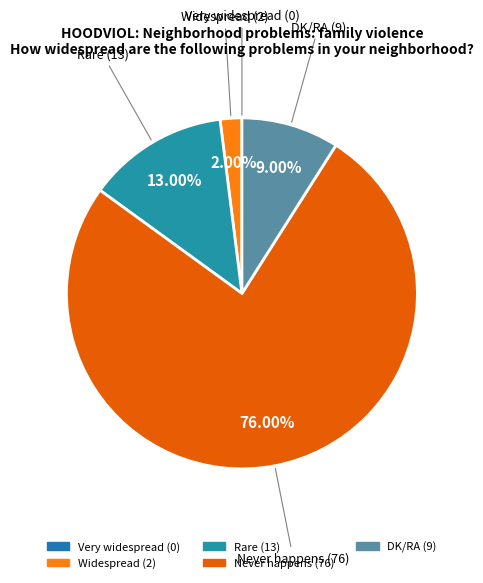

To the nearest percent, what is the combined percentage of Rare and Never happens?

89%